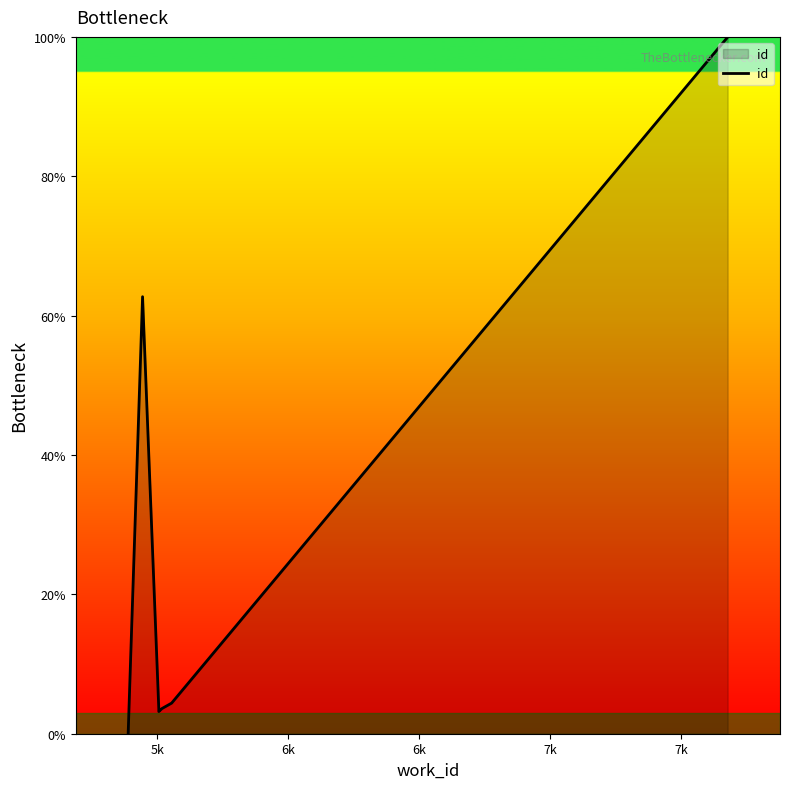

At which category does the chart reach its minimum across all series?

5k